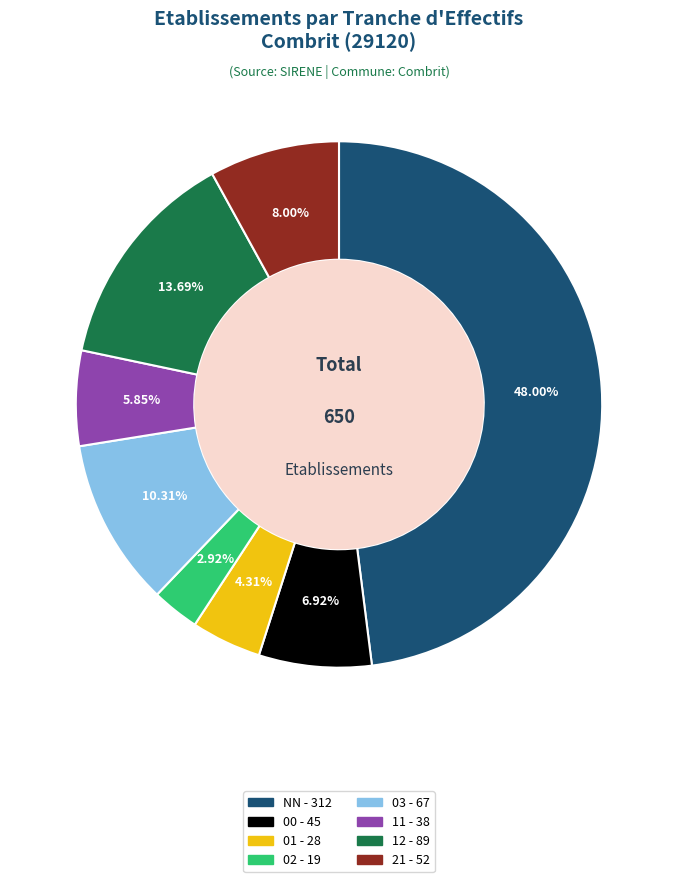

Is it true that NN is 42% of the pie?

False